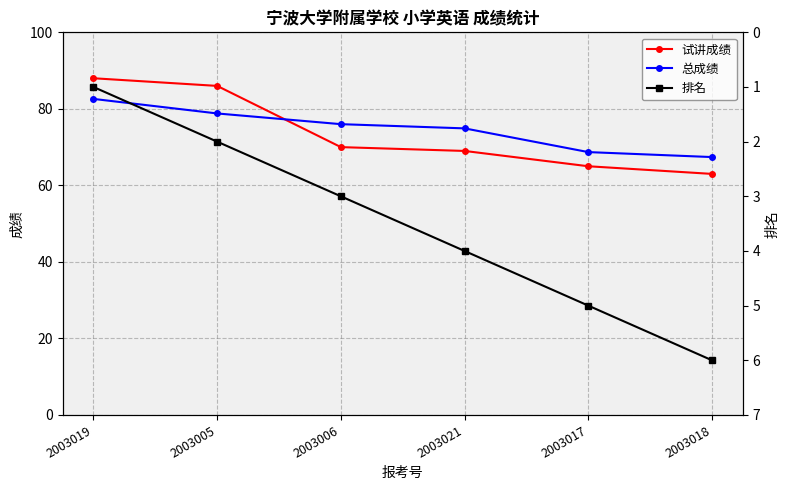

Does the chart have visible grid lines?

Yes